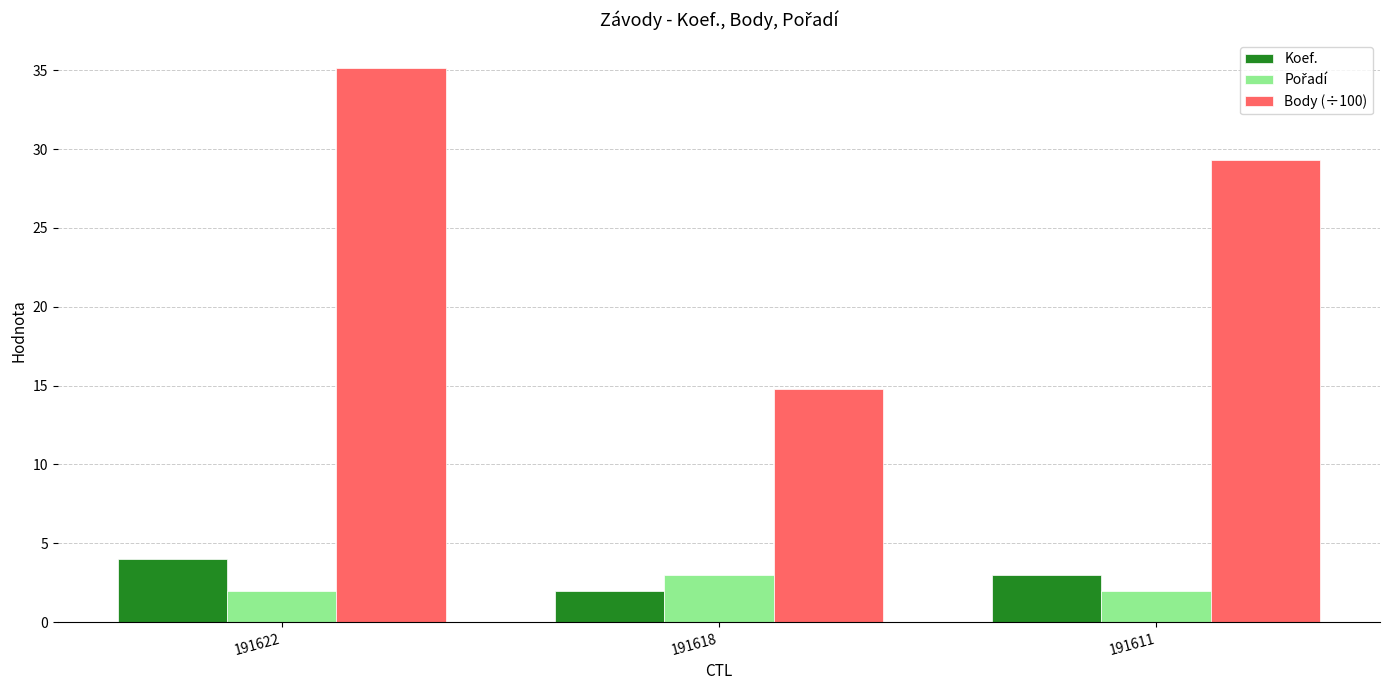

Rank the categories by Body (÷100) value from highest to lowest.

191622, 191611, 191618